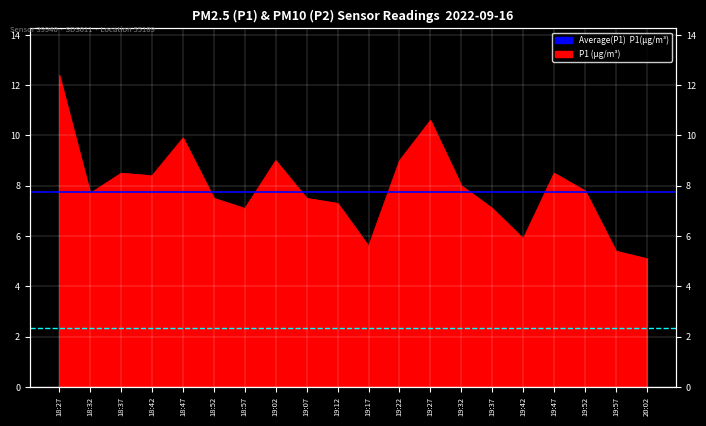

Is it true that the value at 19:57 is 5.4?

True